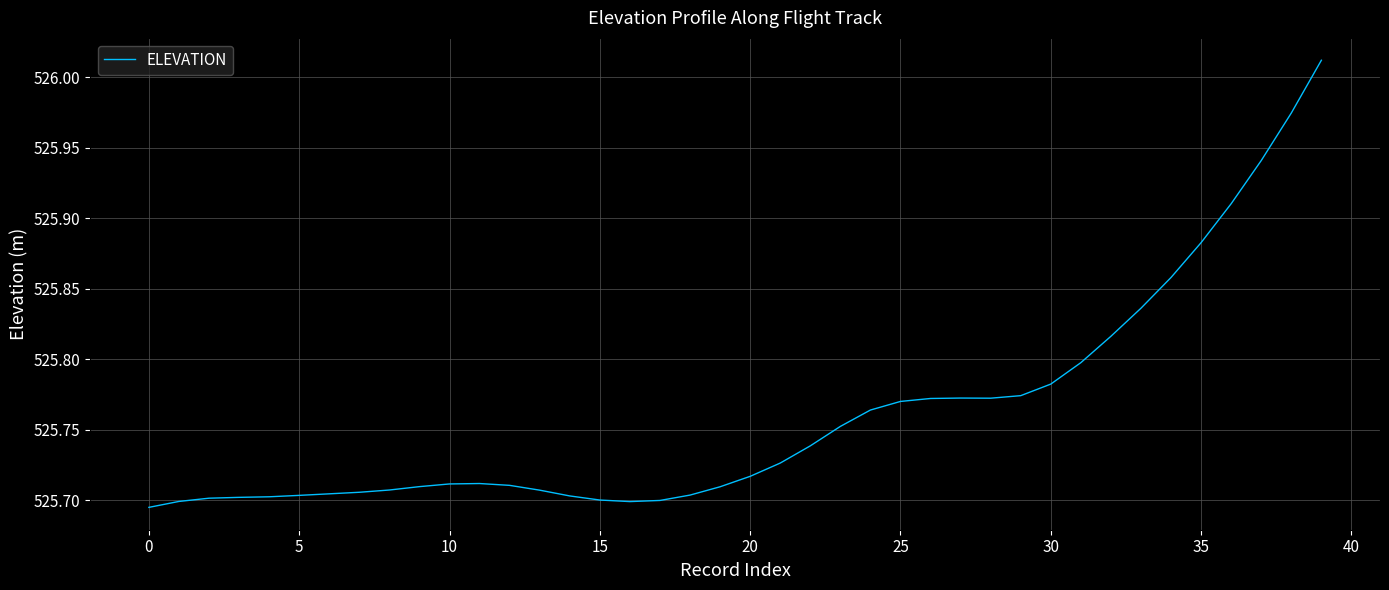

What is the difference between the maximum and minimum values?

0.3